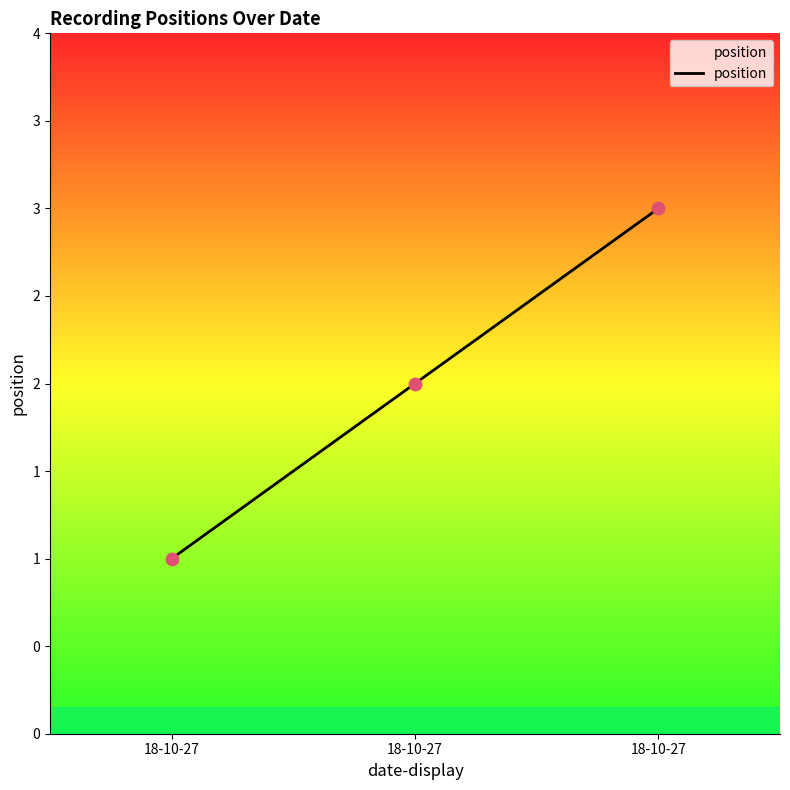

Is this an area chart (filled region under the line)?

Yes